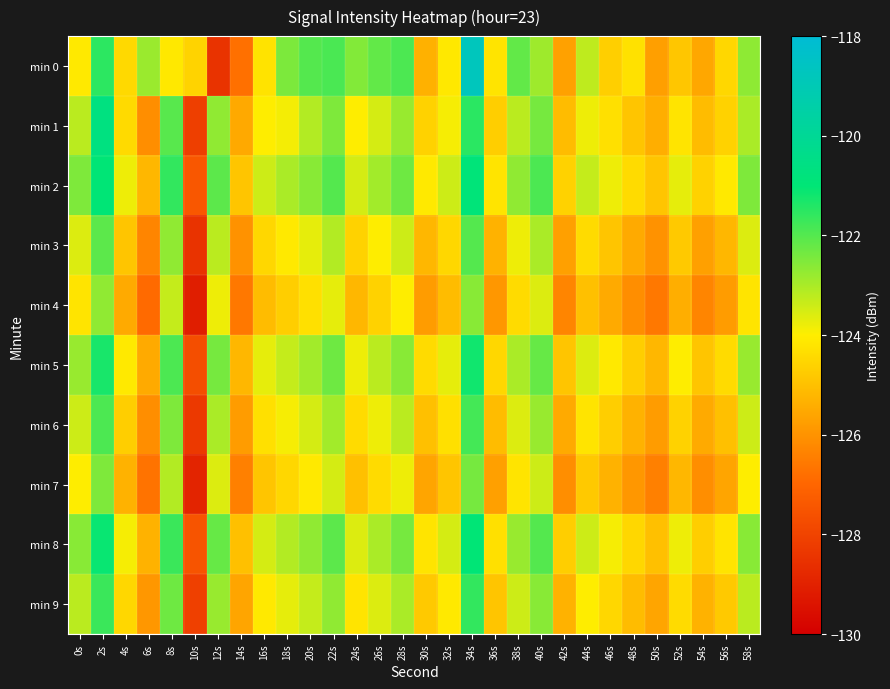

What is the greatest value displayed?

-118.8